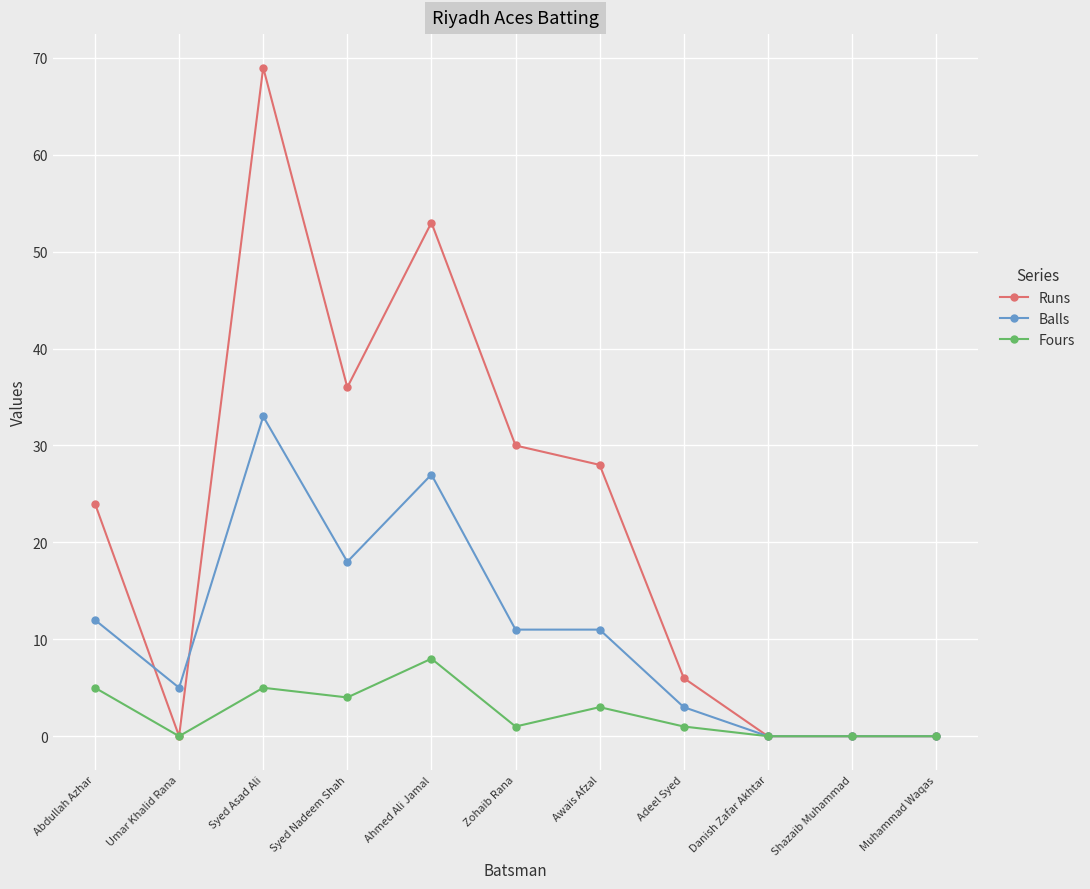

Which label corresponds to the largest value in the chart?

Syed Asad Ali